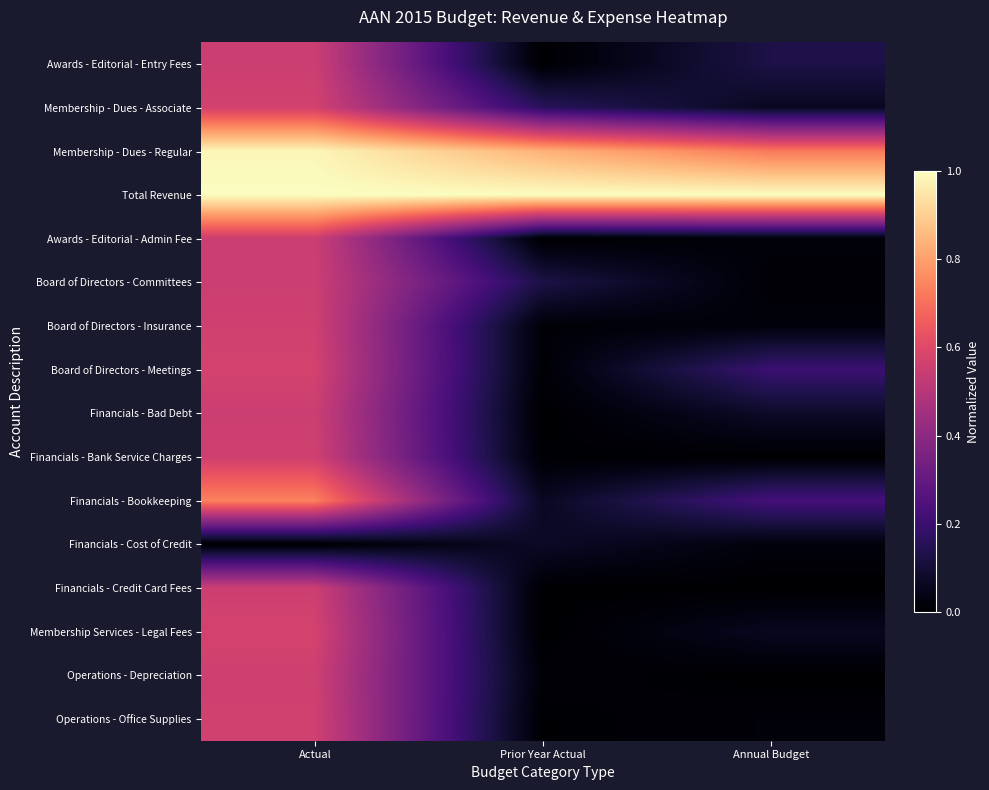

Which category has the lowest value across all series?

Prior Year Actual